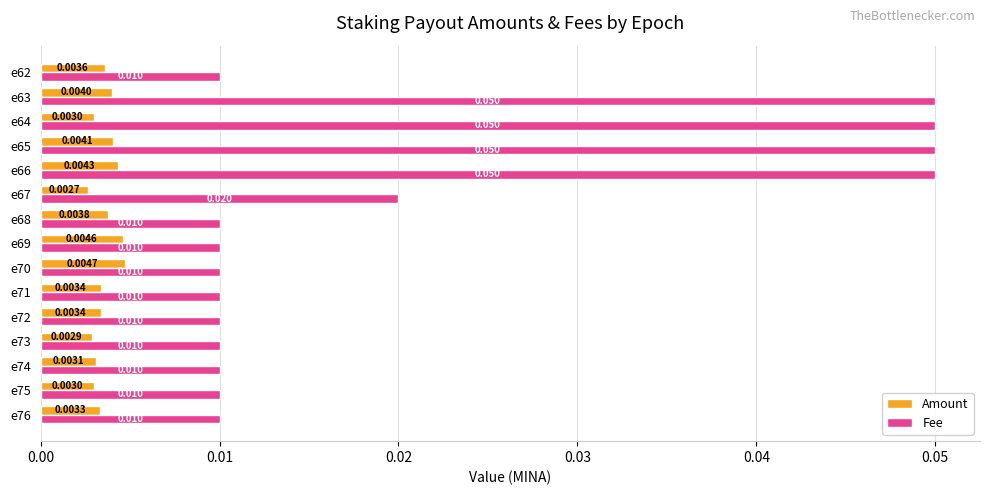

List the series in order of their overall mean, lowest first.

Amount, Fee